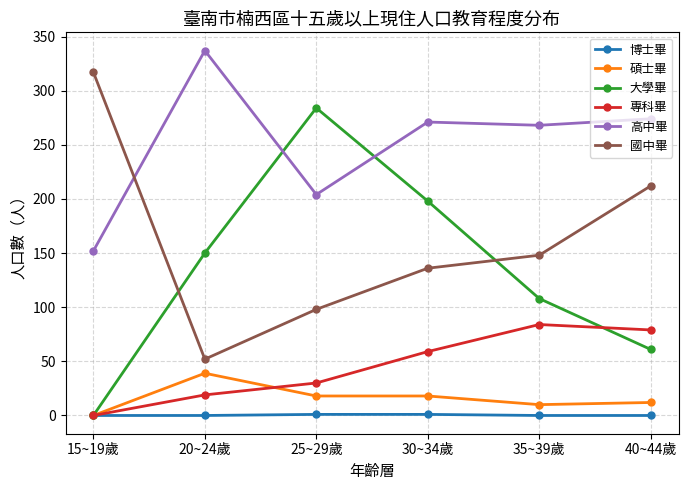

What position from the left is 40~44歲?

6